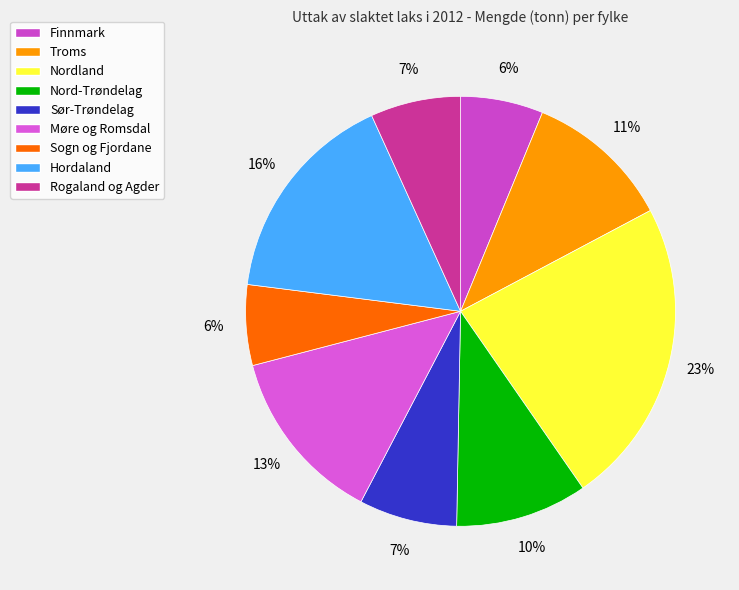

To the nearest percent, what percentage of the pie is Møre og Romsdal?

13%